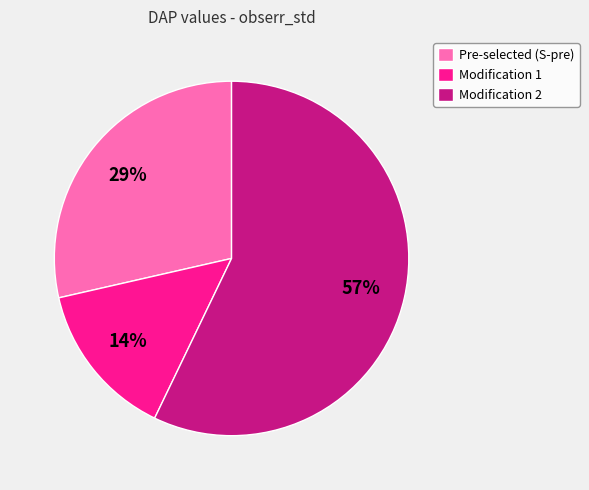

Combined, do Modification 2 and Pre-selected (S-pre) account for over 50%?

Yes